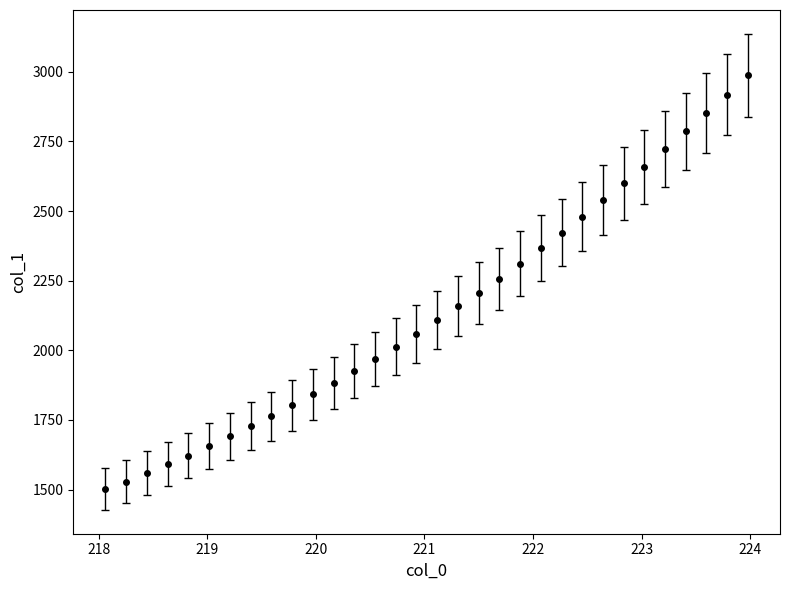

What is the minimum value shown in the chart?

1502.1